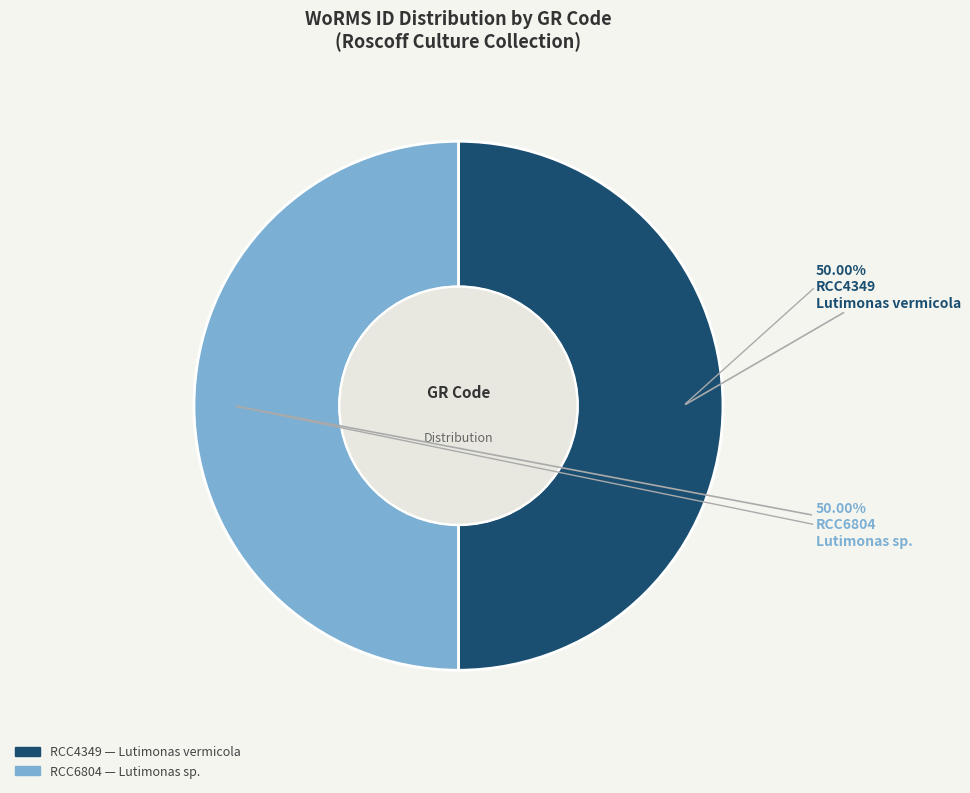

What is the ratio of the value at RCC6804 to the value at RCC4349?

1.0